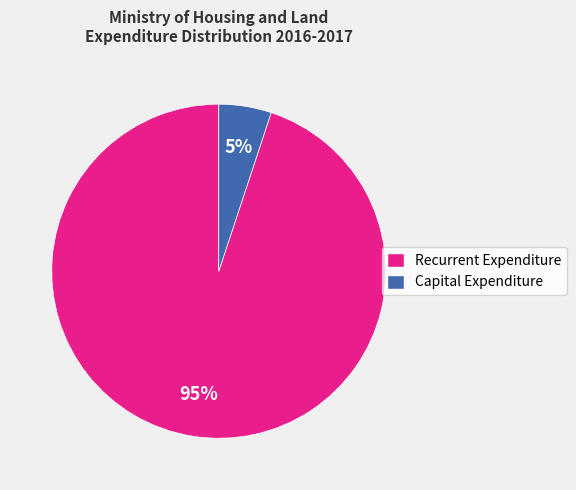

How many segments does this pie chart have?

2